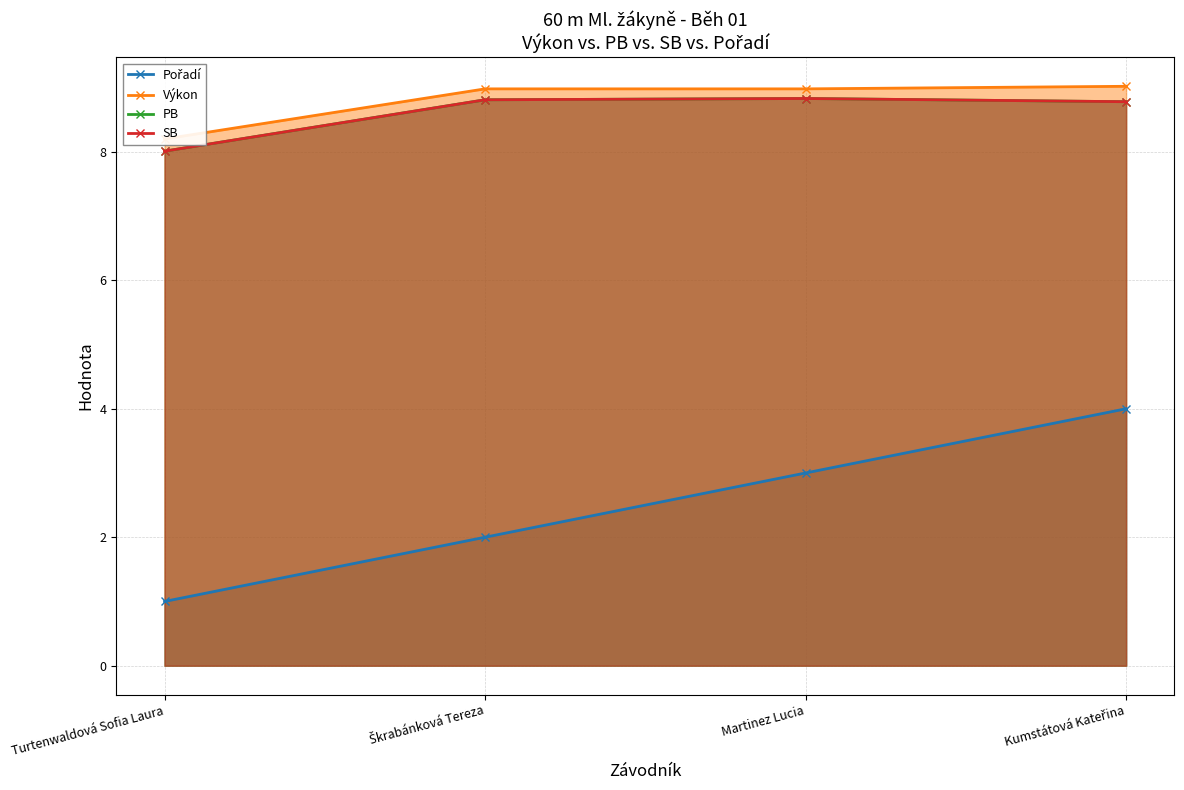

What is the average value of the PB series?

8.6